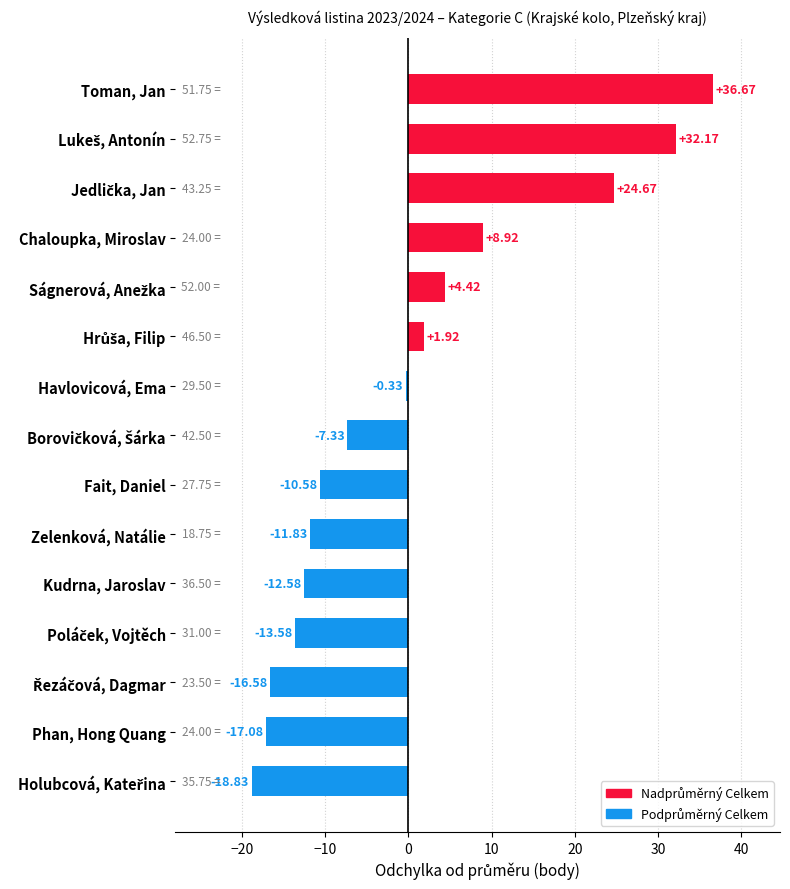

What is the change in value from Chaloupka, Miroslav to Fait, Daniel?

-19.5